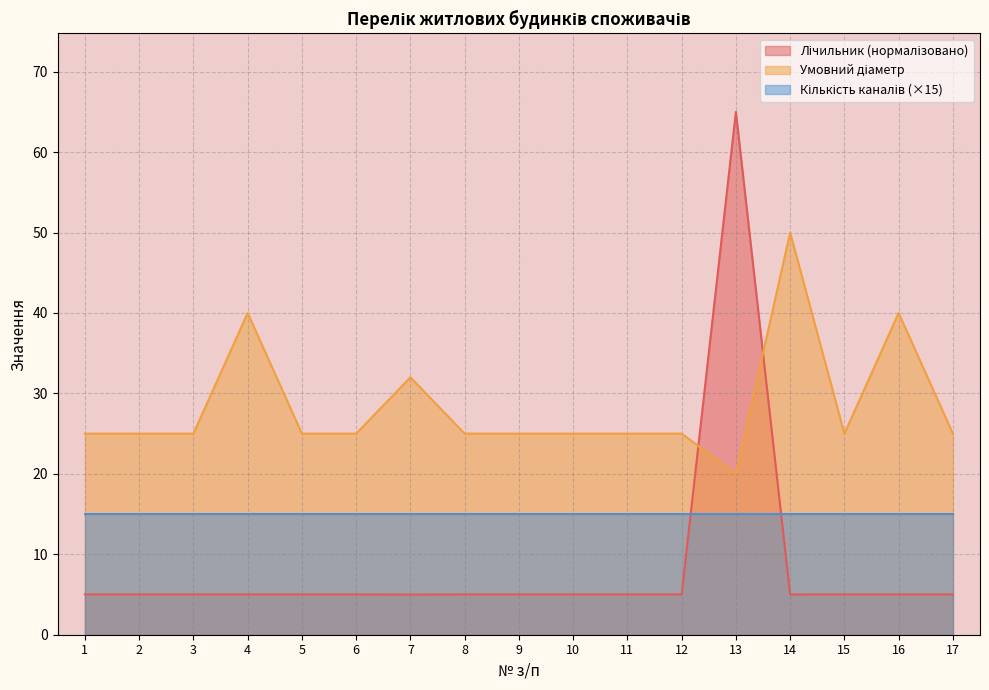

Which series has the largest range (max minus min)?

Лічильник (№)